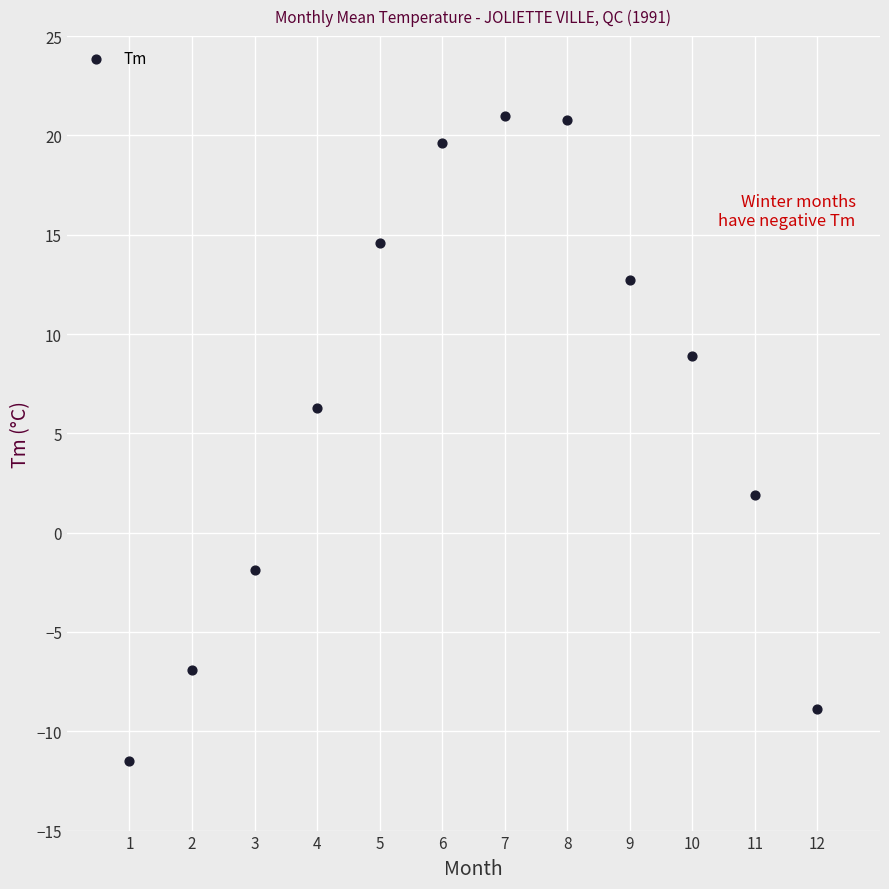

What is the average X value?

6.5